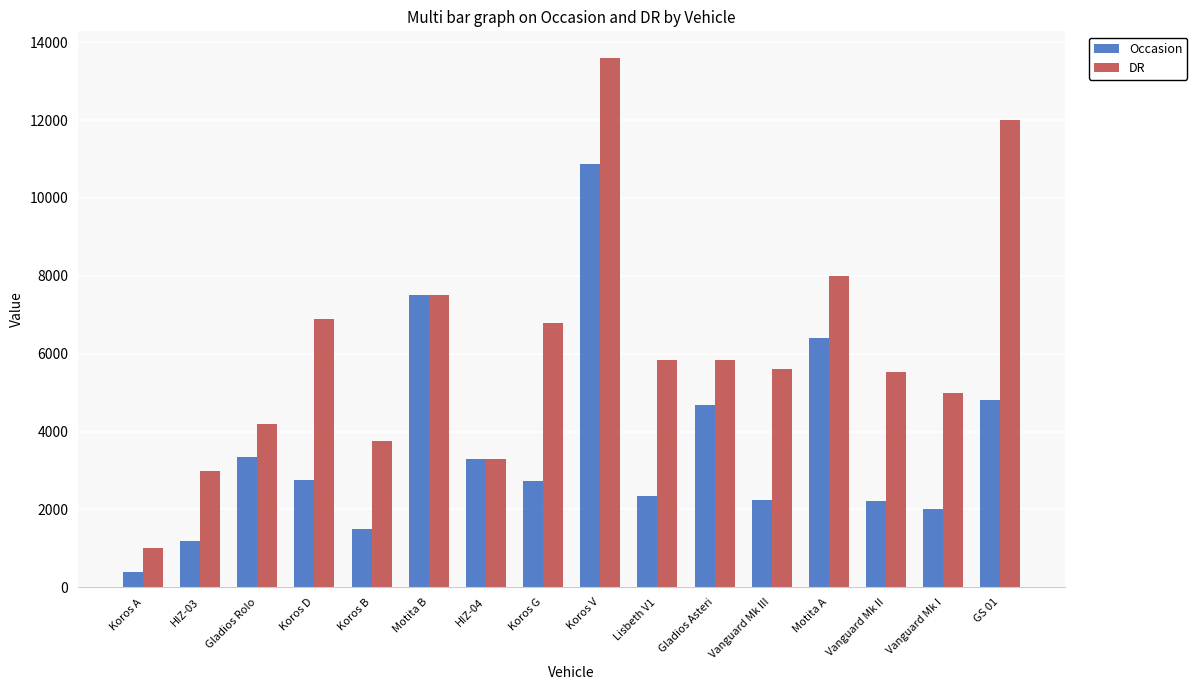

What are all the series names shown in the legend?

Occasion, DR